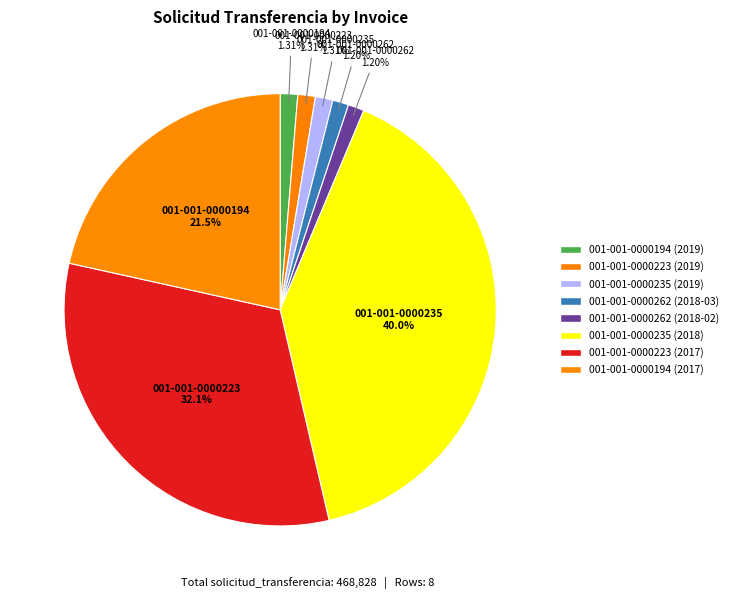

How many segments does this pie chart have?

8